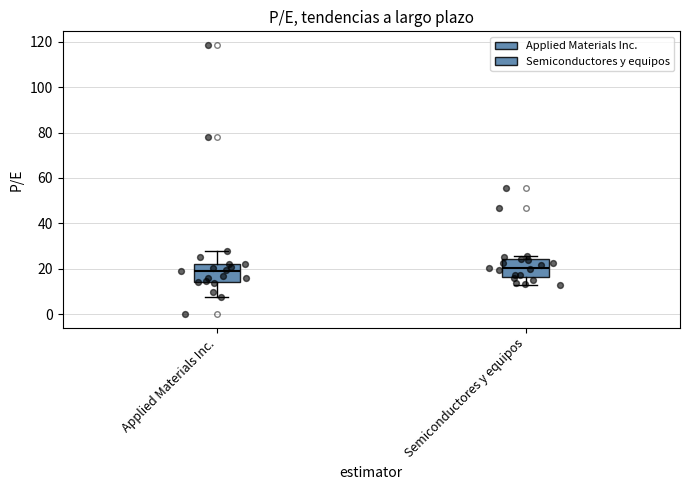

Reading left to right, transcribe this box plot: for each box, give where its median line is, the range the box spans, and where its two whiskers end, as read against the y-axis. The values are not printed on the chart, so give them approximately, as read against the axis.

Applied Materials Inc.: median 18, box 14 to 22, whiskers 8 to 28
Semiconductores y equipos: median 20, box 16 to 24, whiskers 12 to 26